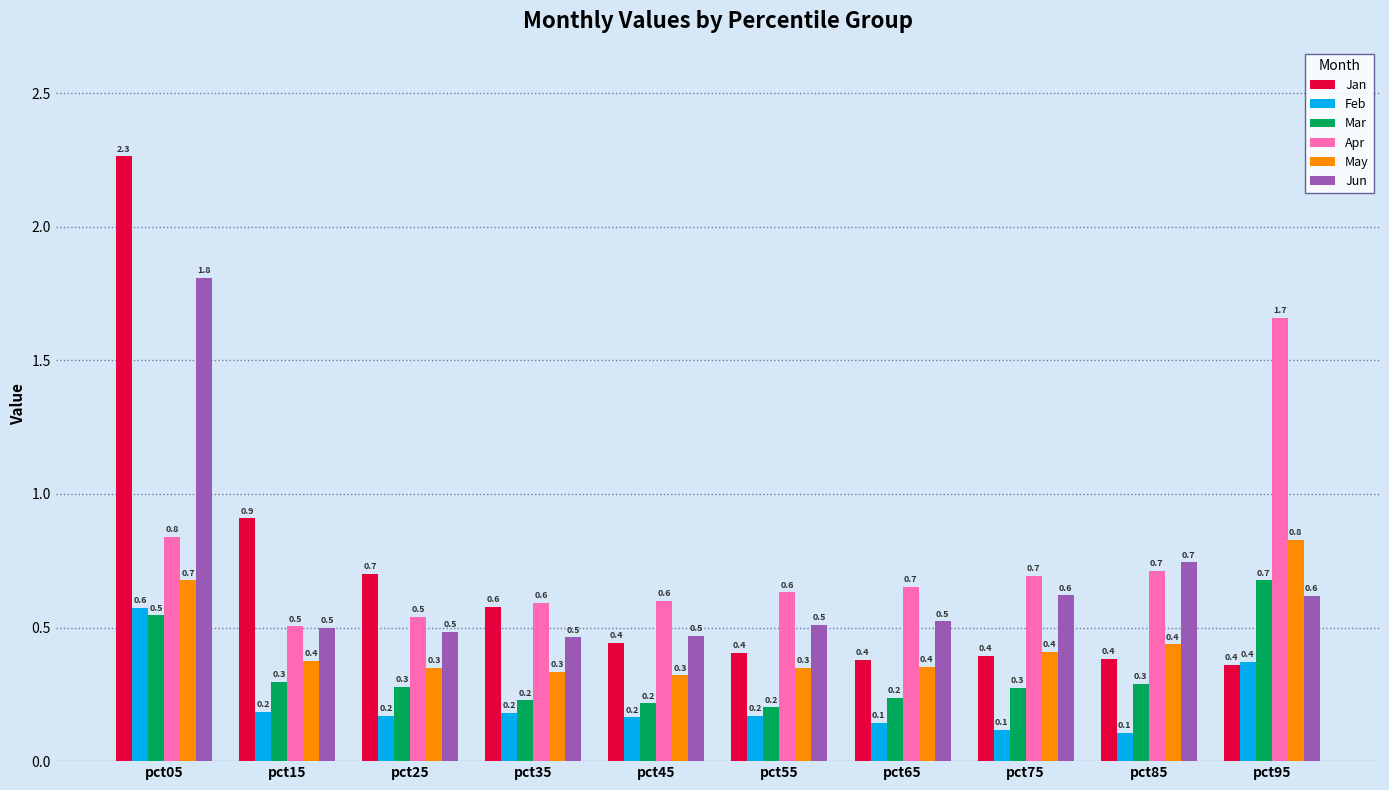

List the series in order of their peak value, highest first.

Jan, Jun, Apr, May, Mar, Feb